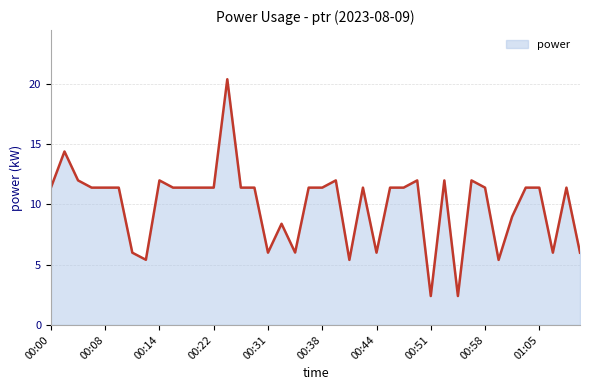

What is the greatest value displayed?

20.4